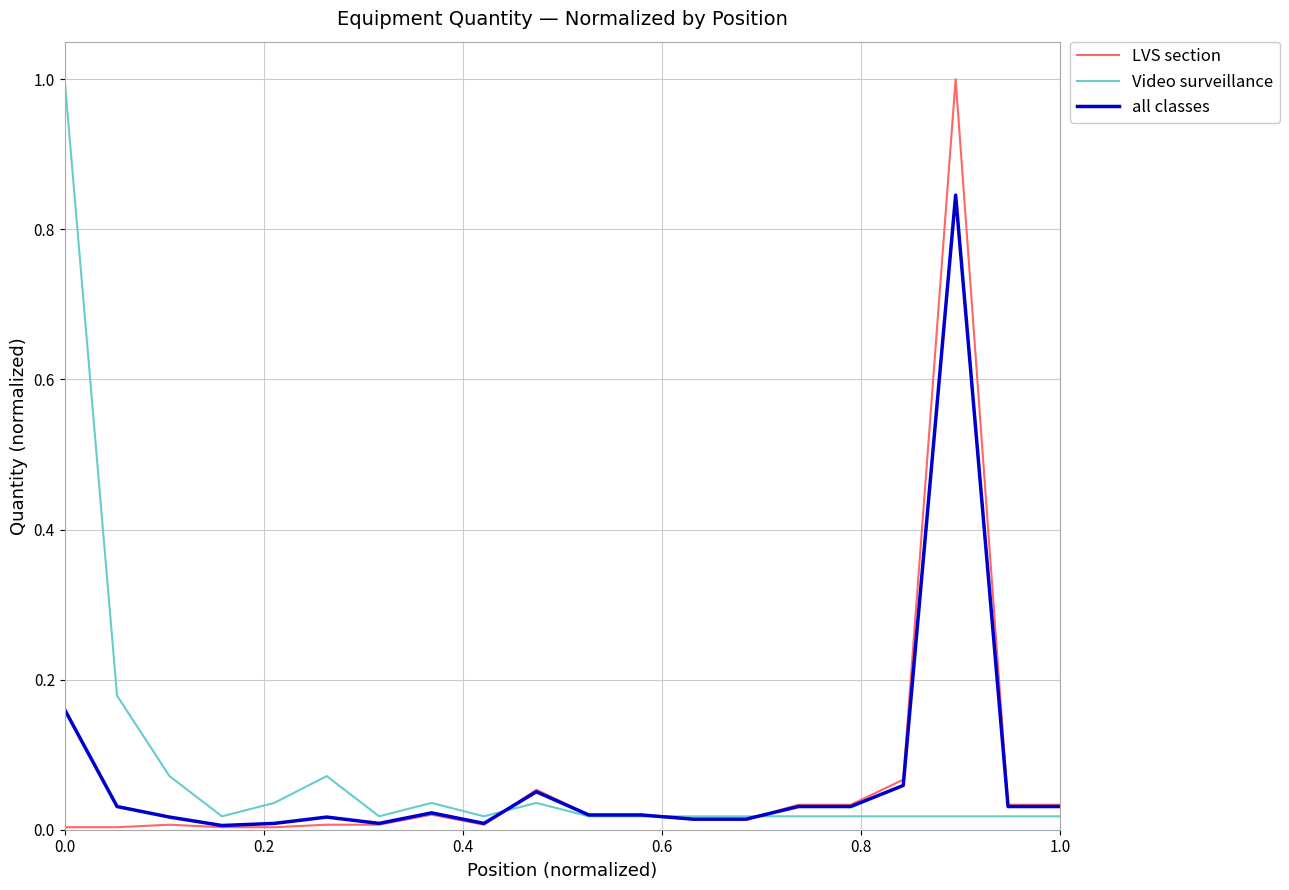

Rank the series at 0.0 from lowest to highest value.

LVS section, all classes, Video surveillance